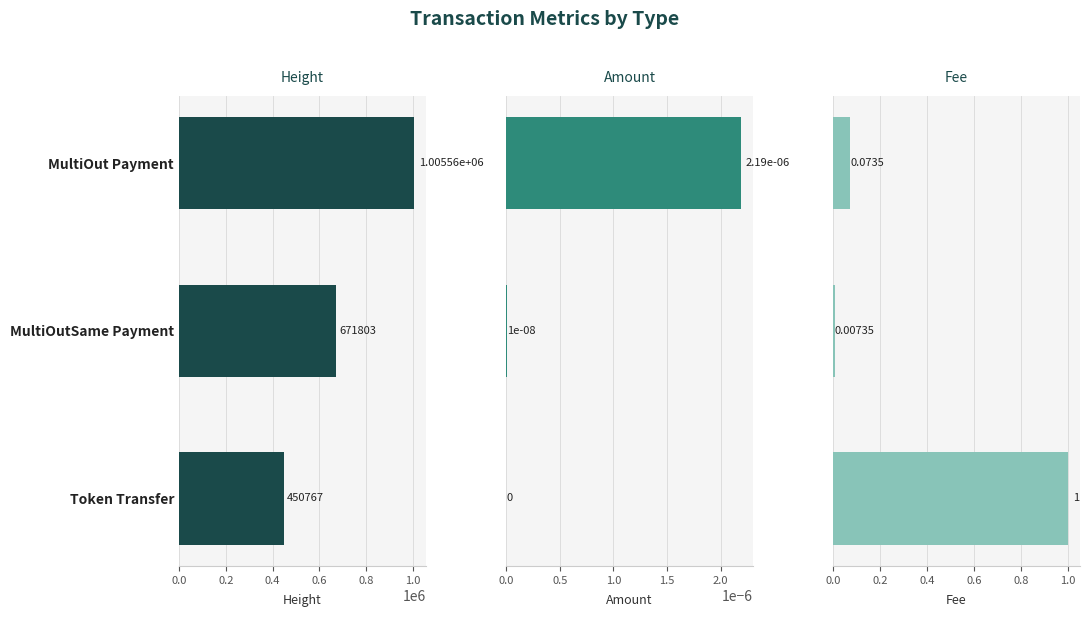

What is the difference between the highest and lowest values at MultiOut Payment?

1005561.0